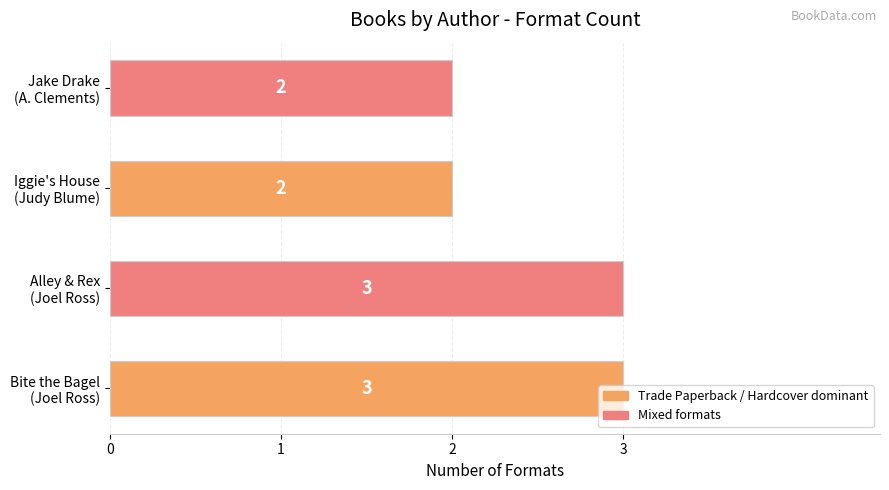

What is the sum of all values?

10